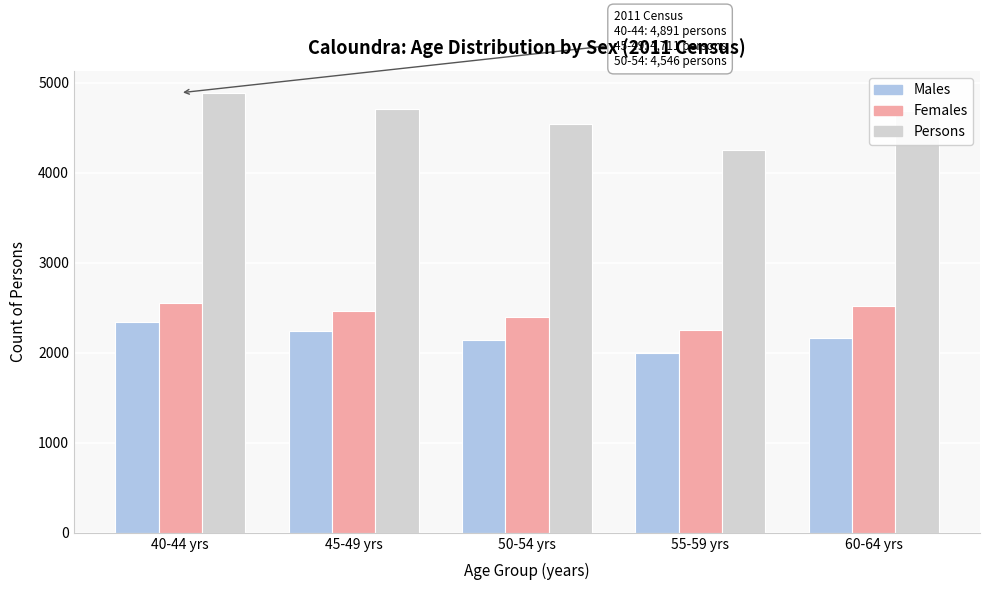

Which series has the largest range (max minus min)?

Persons